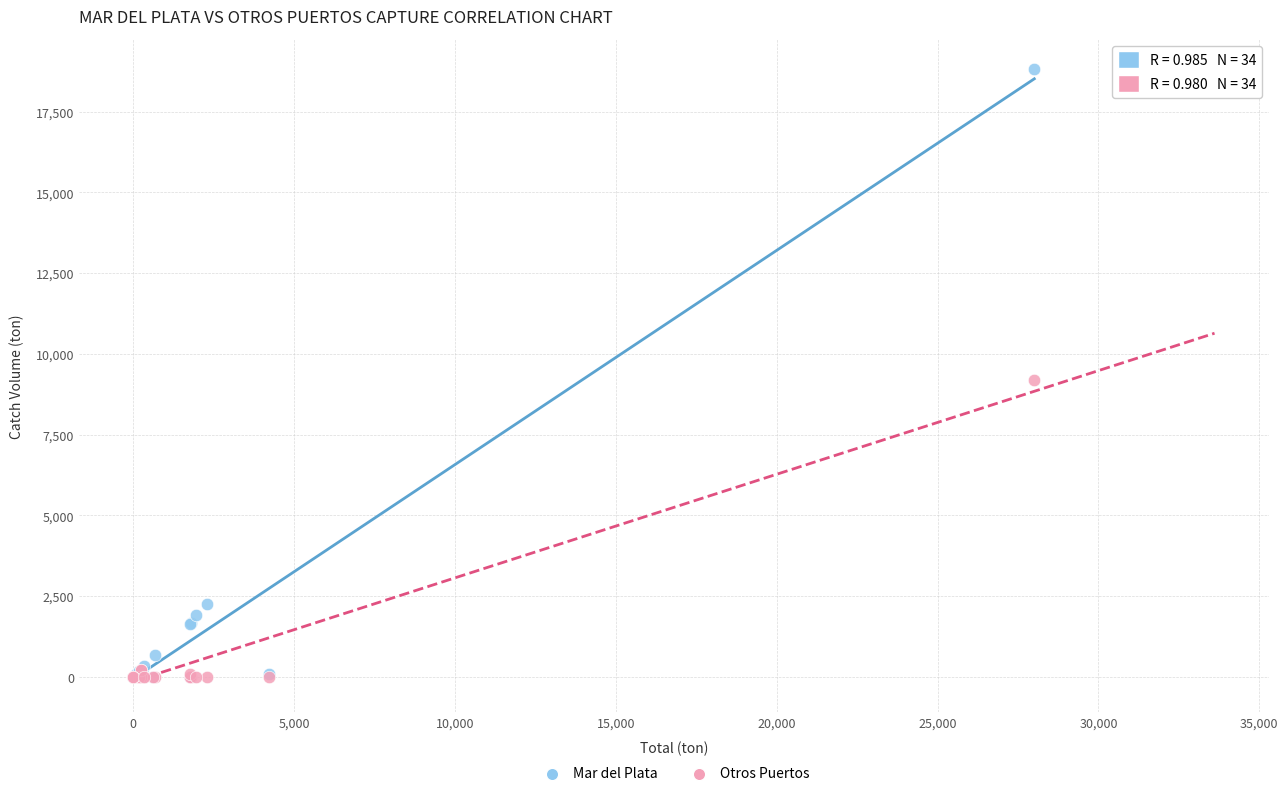

In the Mar del Plata series, what Y value is closest to 9403?

2255.6